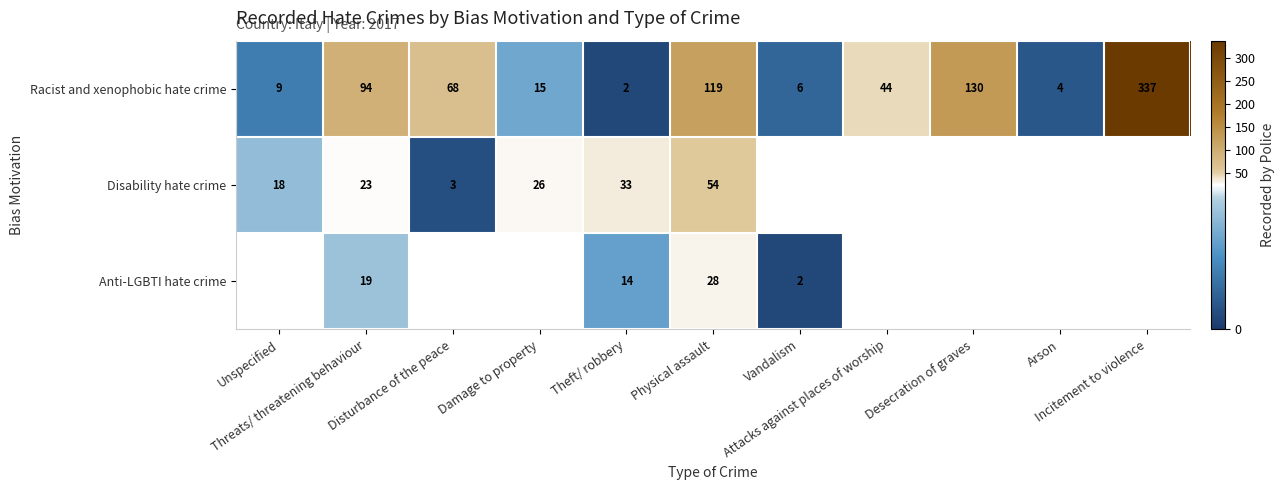

Which series changed the most between Arson and Incitement to violence?

Racist and xenophobic hate crime